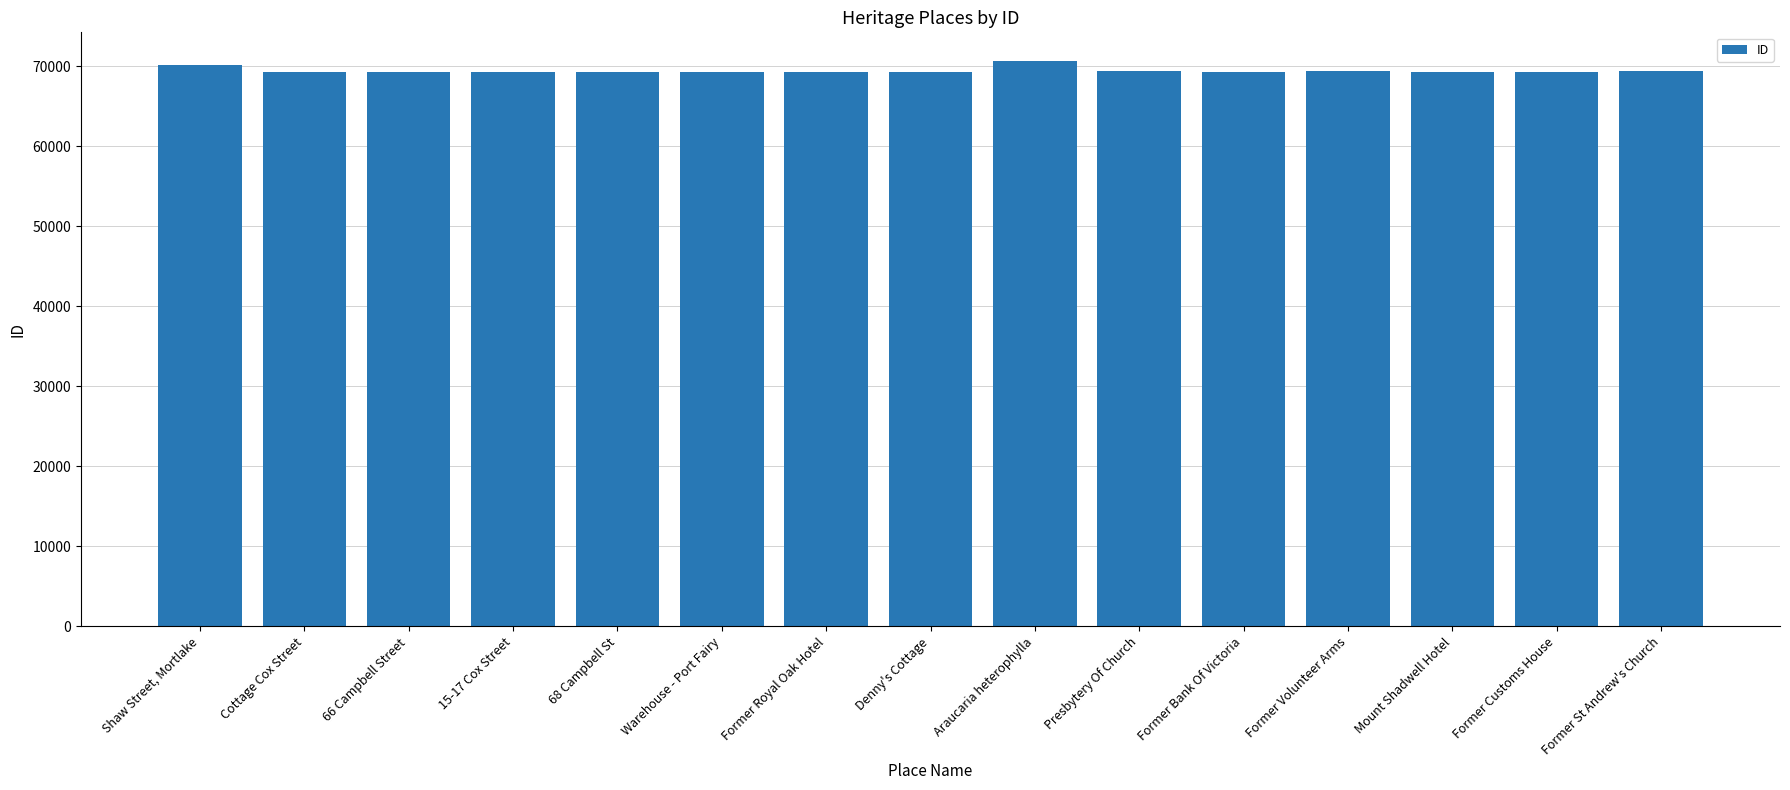

True or false: the data shows 25059 at Former Royal Oak Hotel.

False